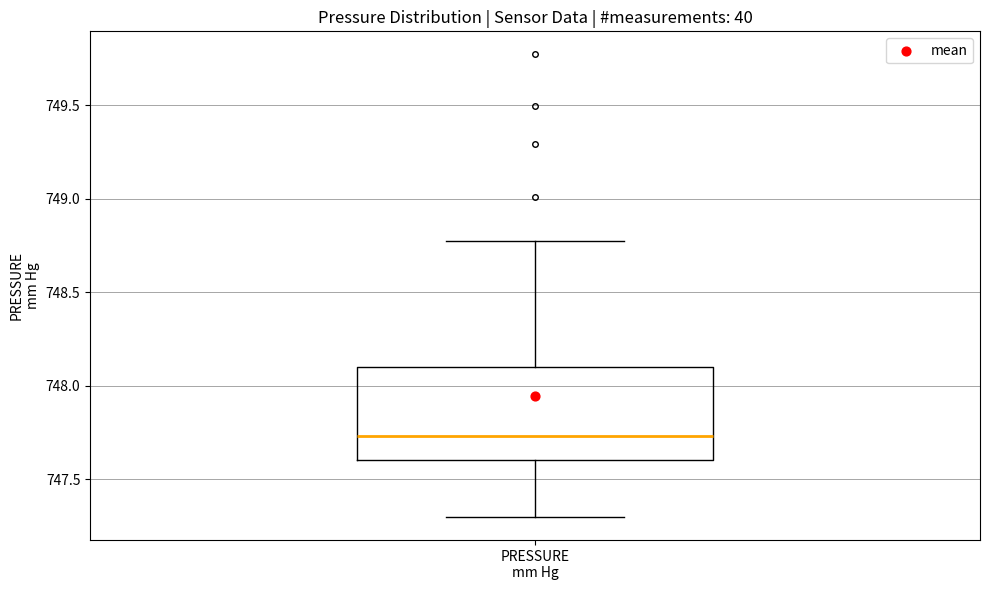

Where does the upper whisker of the box for PRESSURE mm Hg end on the y-axis? The values are not printed on the chart, so give them approximately, as read against the axis.

748.80